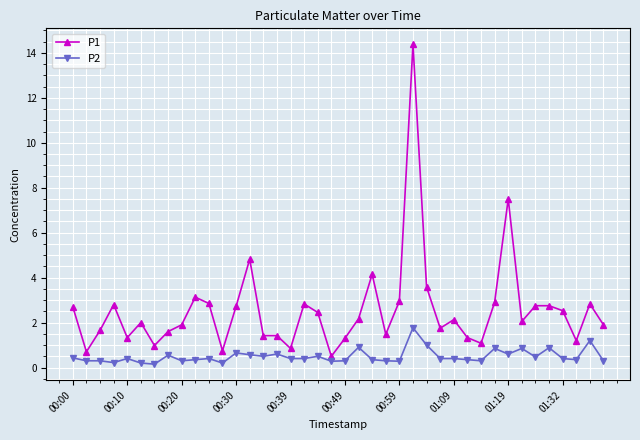

What is the maximum value for P2?

1.8